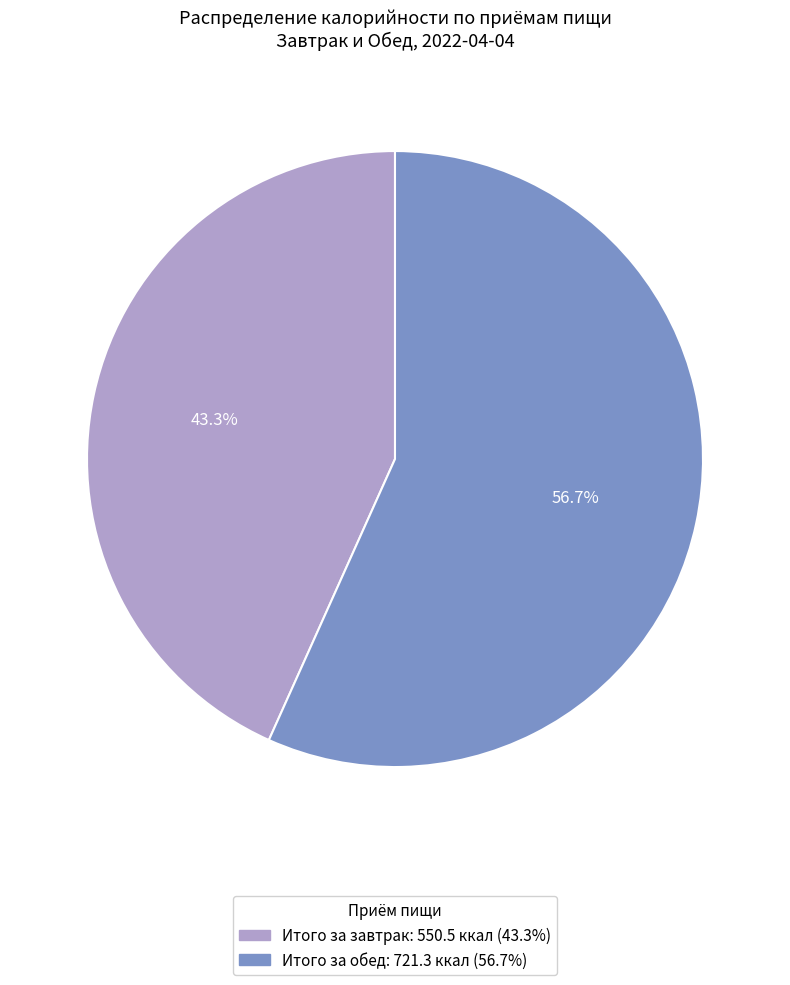

How many segments does this pie chart have?

2